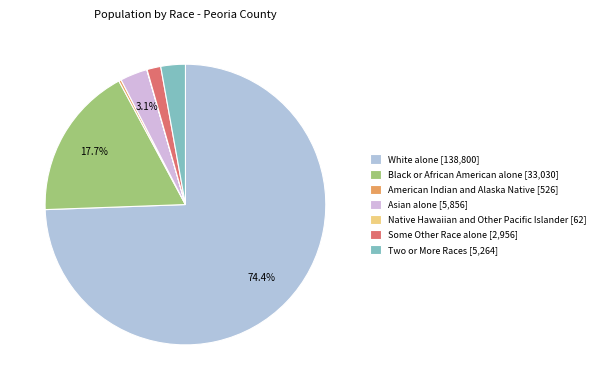

To the nearest percent, what percentage of the pie is Two or More Races?

3%